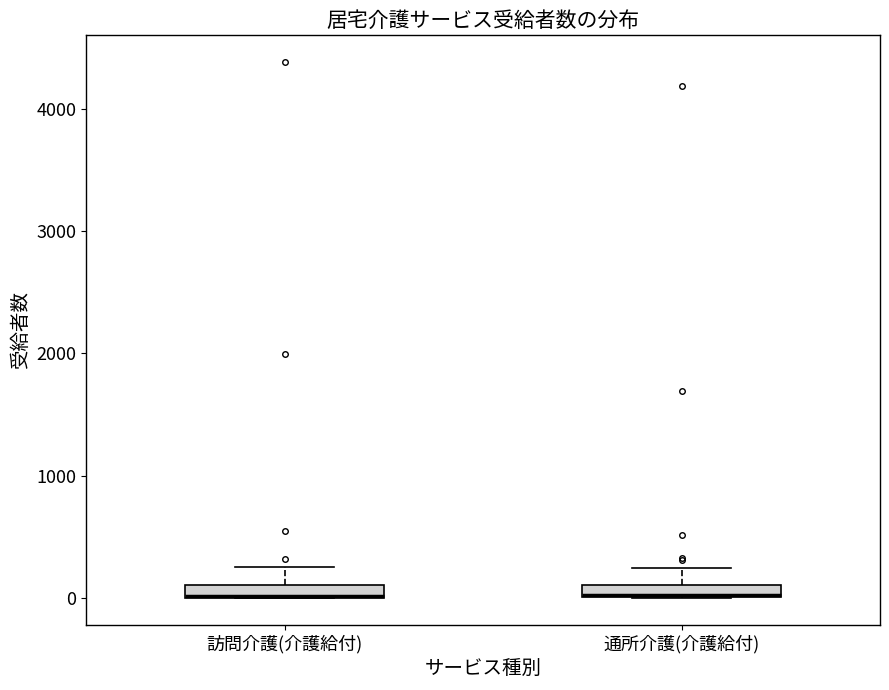

Where does the upper whisker of the box for 訪問介護(介護給付) end on the y-axis? The values are not printed on the chart, so give them approximately, as read against the axis.

300